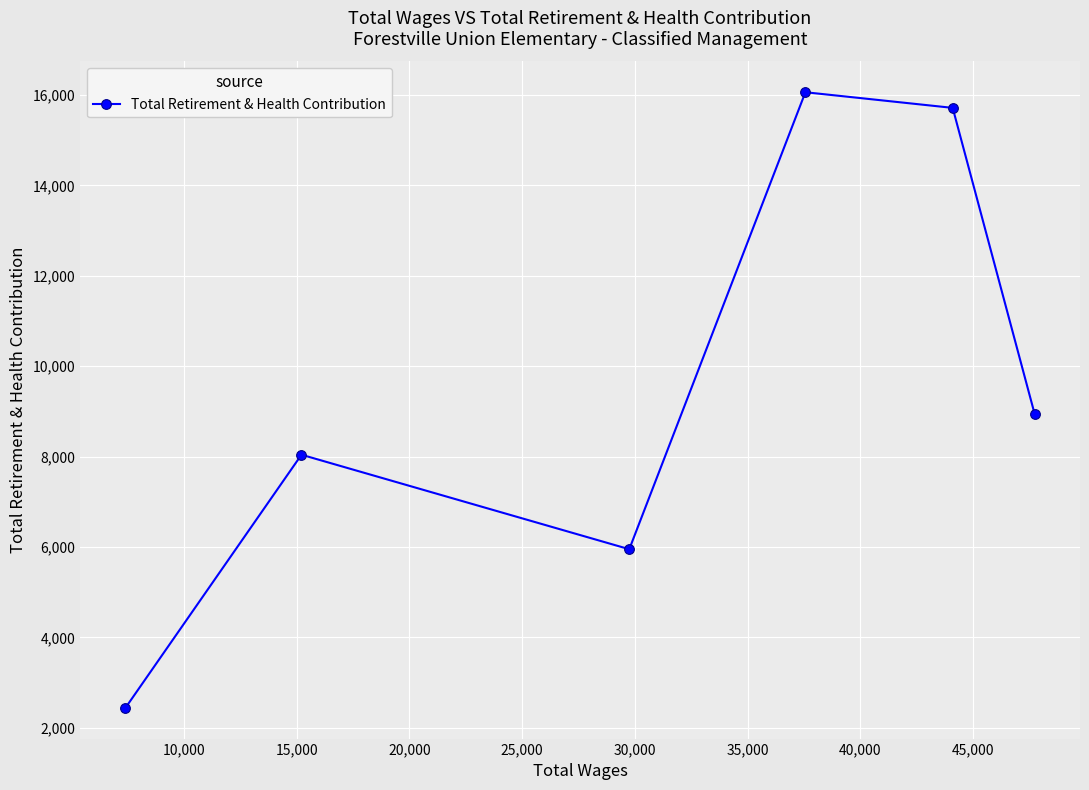

What is the difference between the second highest and second lowest values?

9766